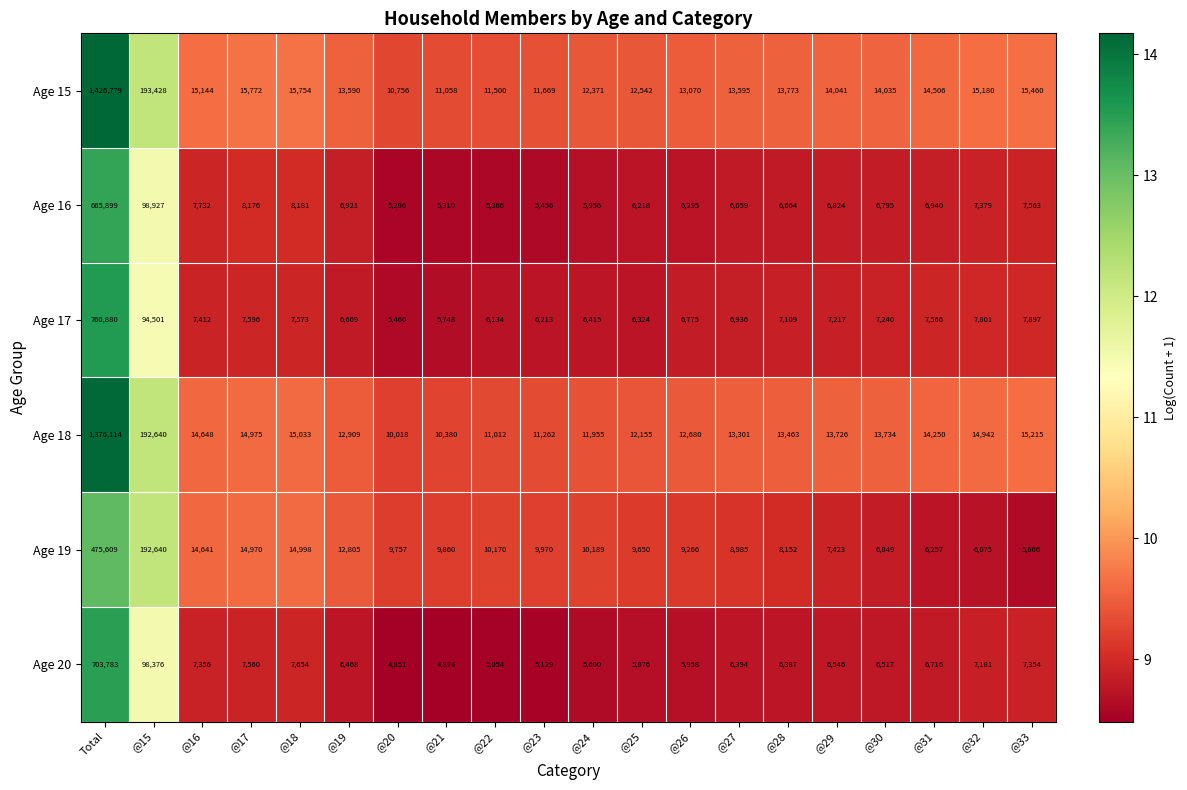

List the series in order of their peak value, highest first.

Age 15, Age 18, Age 17, Age 20, Age 16, Age 19